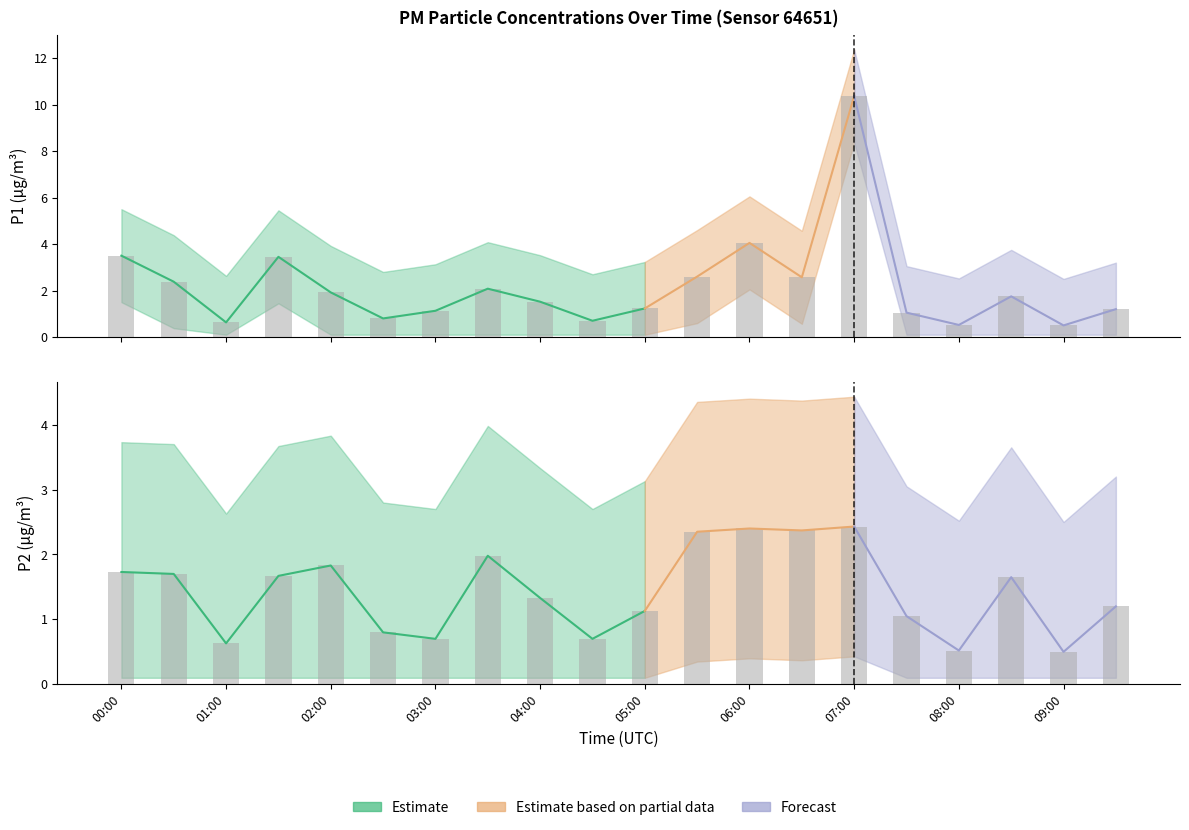

Which has a higher value, 00:00 or 09:00?

00:00